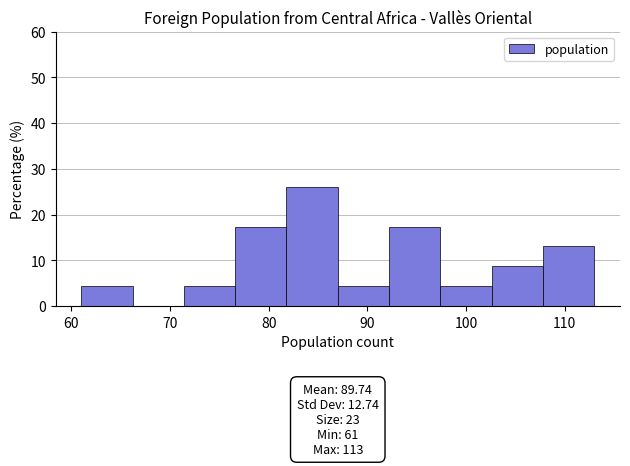

Over which range of the x-axis is the bar tallest?

81.8 to 87.0